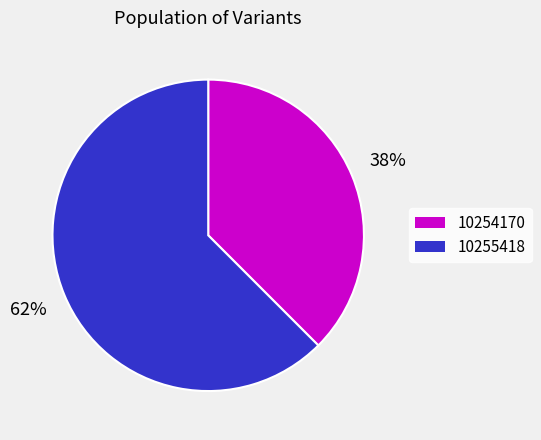

Count the number of slices in the pie.

2